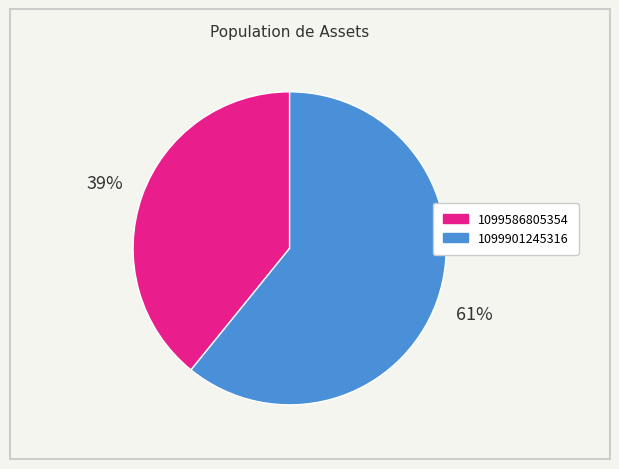

Do 1099586805354 and 1099901245316 together represent more than half of the pie?

Yes